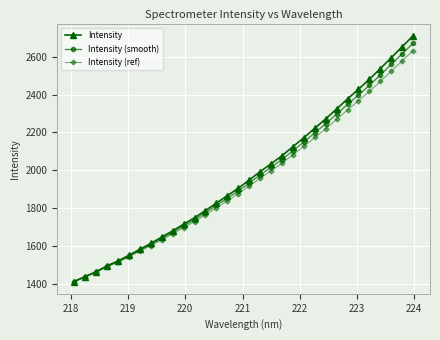

What is the minimum value shown in the chart?

1412.5